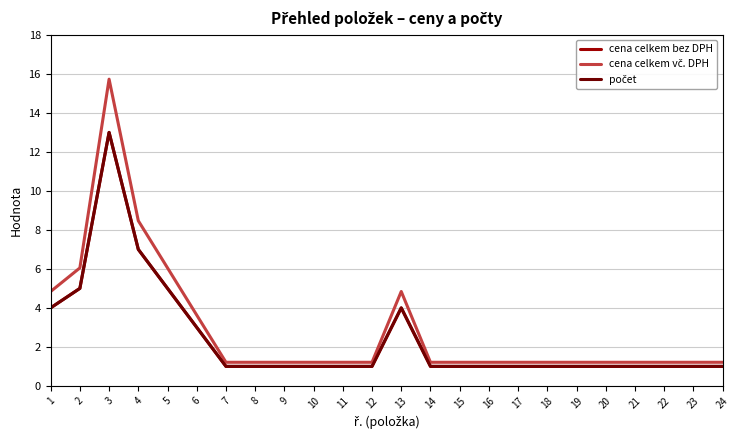

Is this an area chart (filled region under the line)?

No